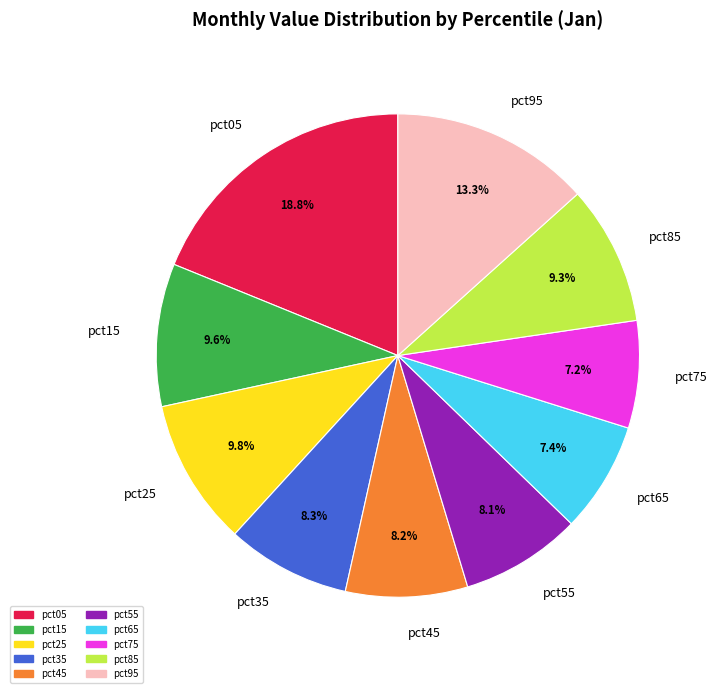

Count the number of slices in the pie.

10